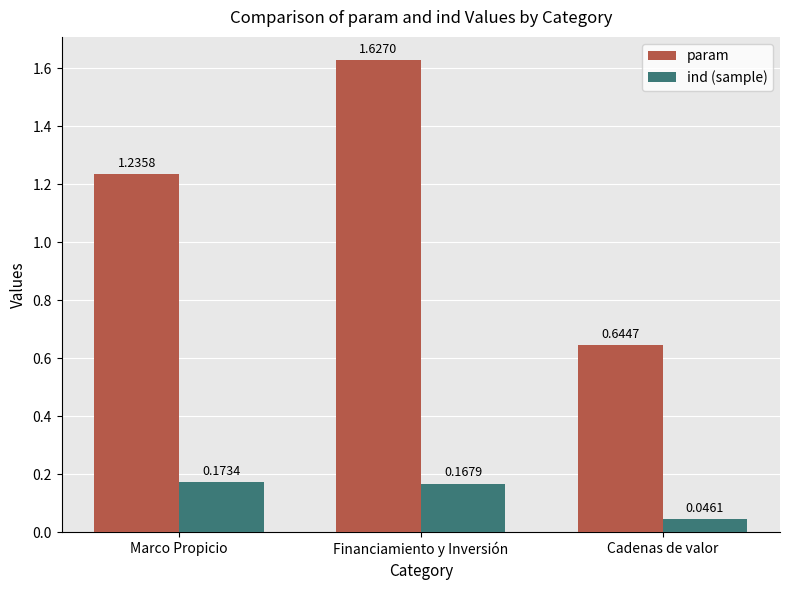

Count the number of data series in this chart.

2